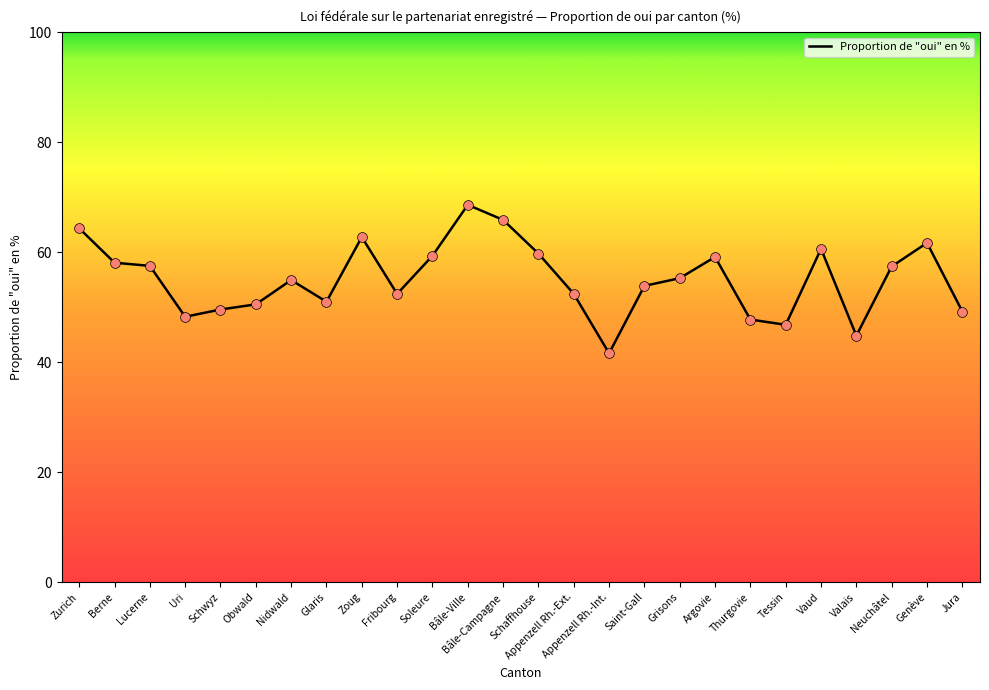

Which has a higher value, Jura or Grisons?

Grisons